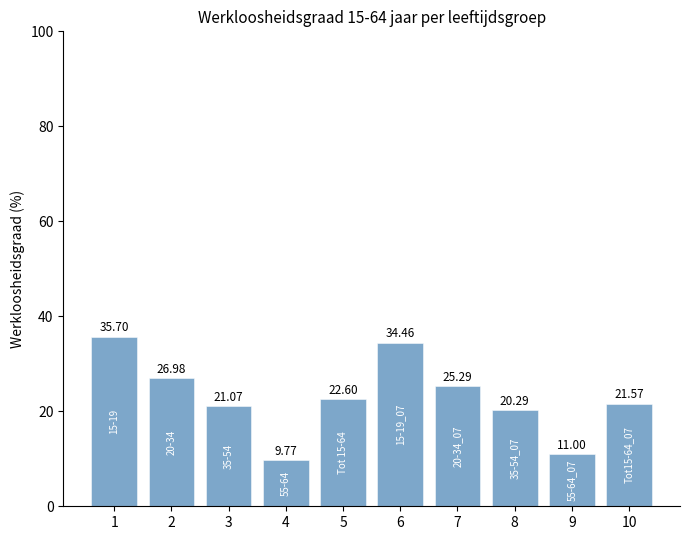

Rank the categories by value from highest to lowest.

1, 6, 2, 7, 5, 10, 3, 8, 9, 4